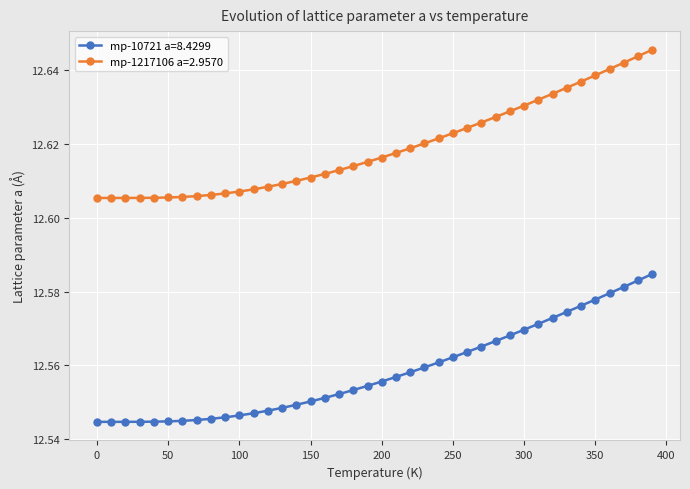

Count the mp-10721 a=8.4299 values in the range 12 to 13.

40